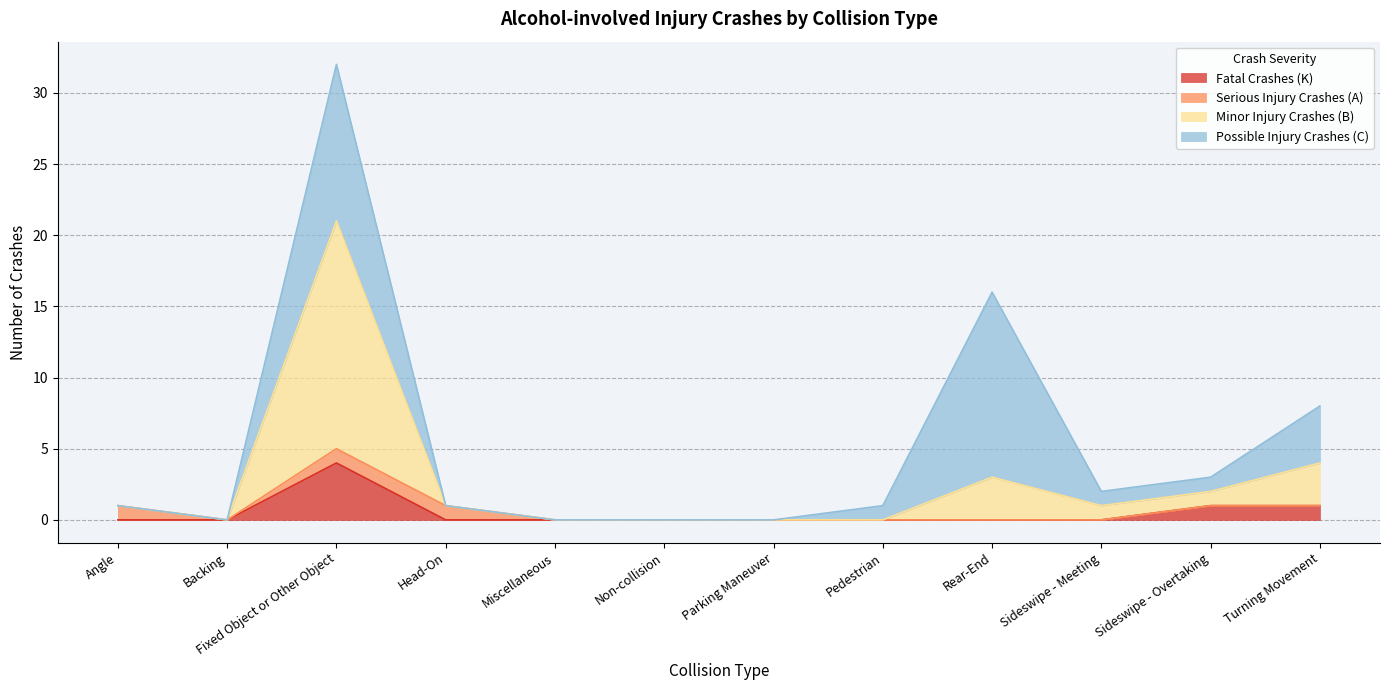

At which category is the sum across all series the highest?

Fixed Object or Other Object